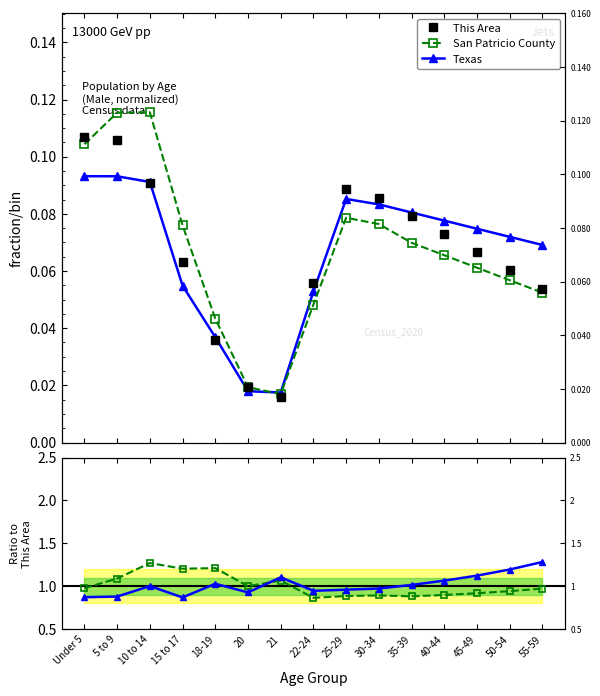

What is the value of the Texas point at the 14th from the left?

1.2